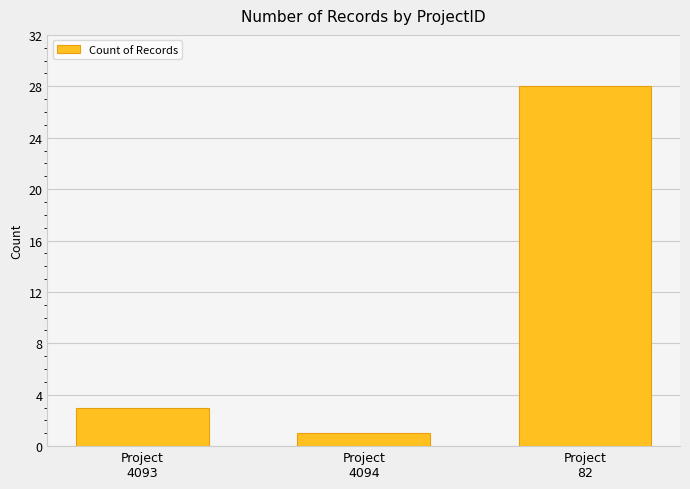

List the labels in order of value, largest first.

Project
82, Project
4093, Project
4094